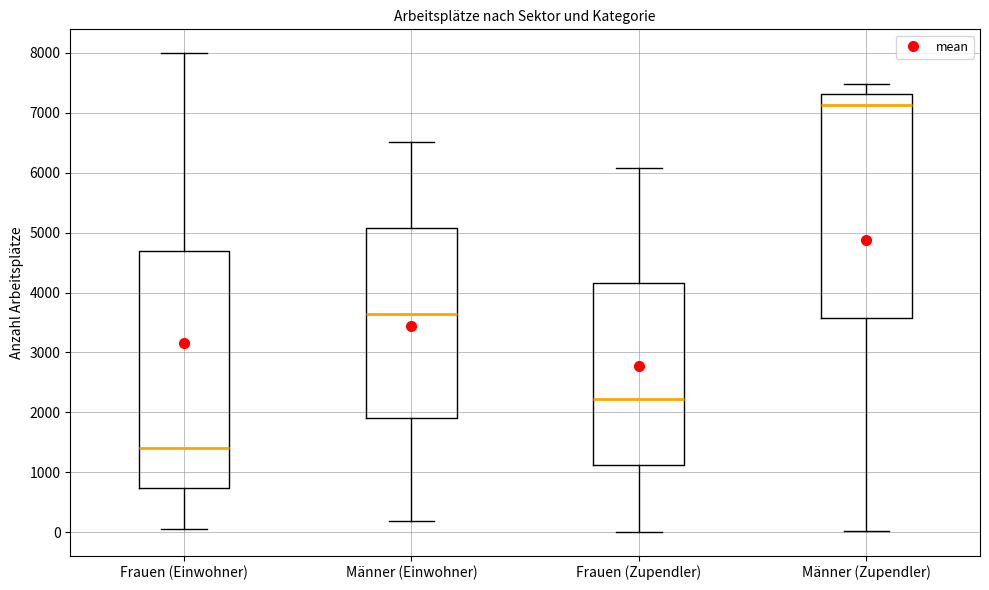

Where does the median line of the box for Männer (Einwohner) sit on the y-axis? The values are not printed on the chart, so give them approximately, as read against the axis.

3600